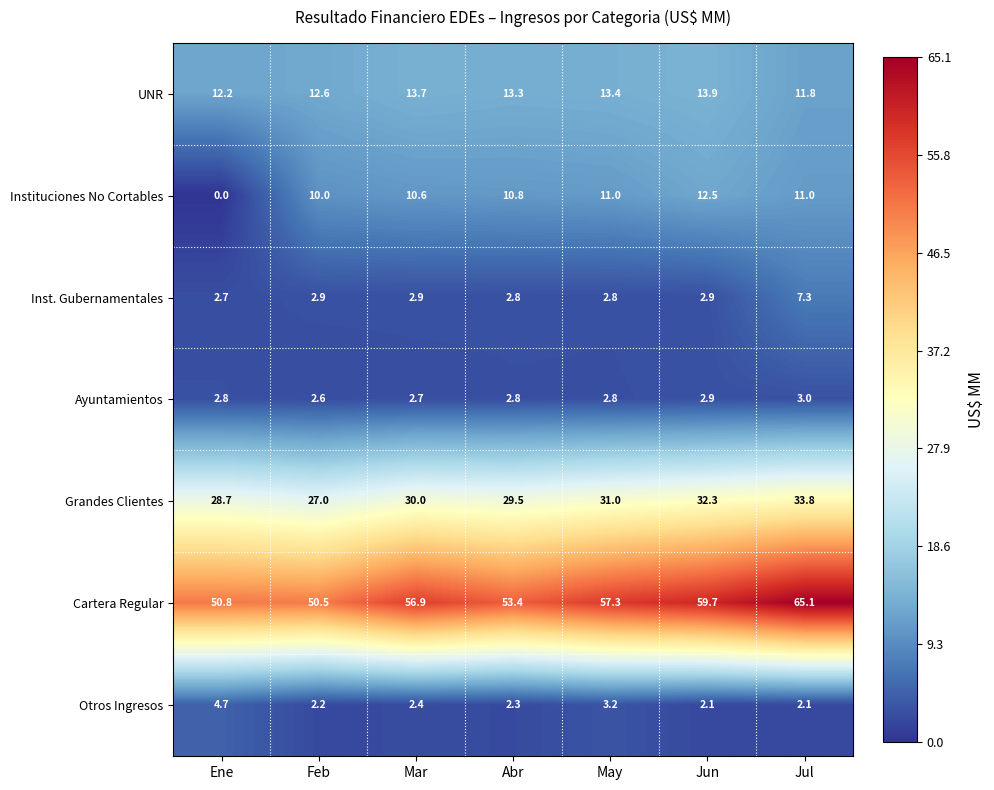

Which category has the lowest value in the Instituciones No Cortables series?

Ene